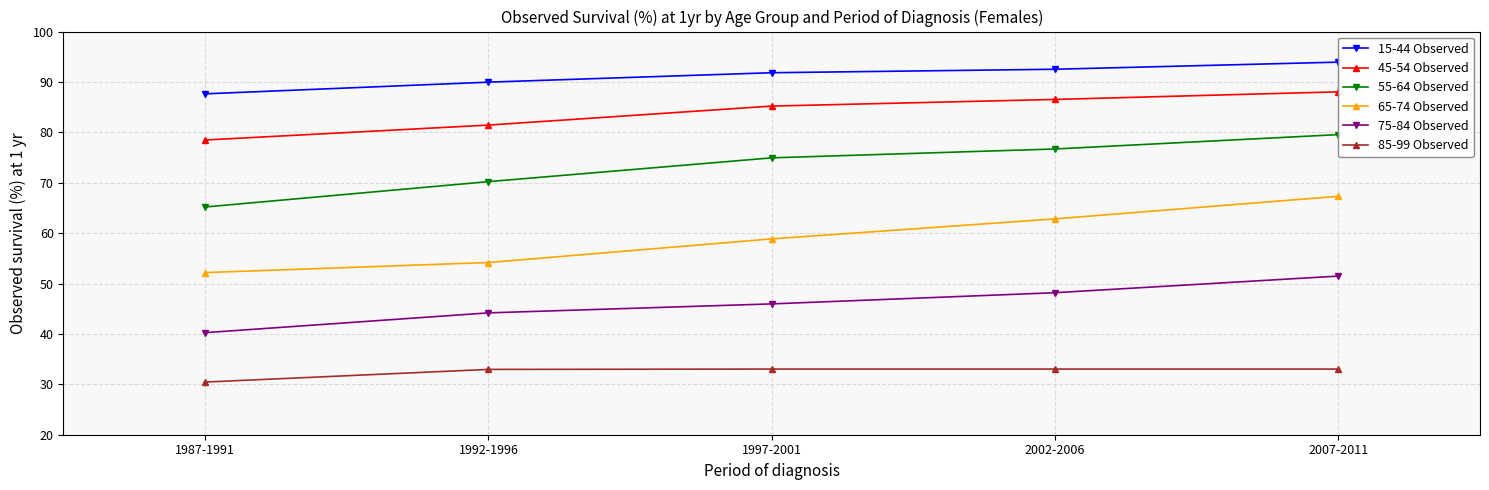

Is it true that 55-64 Observed equals 74.9 at 1997-2001?

True